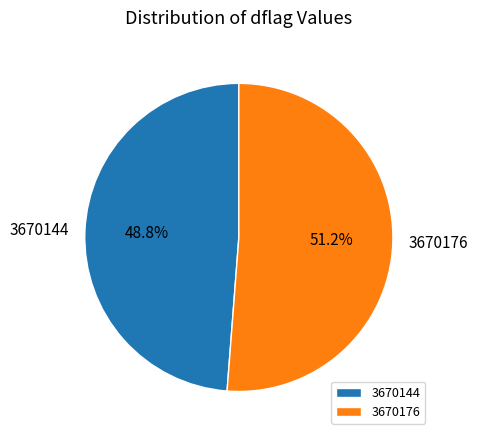

Which category has the smallest portion of the pie?

3670144